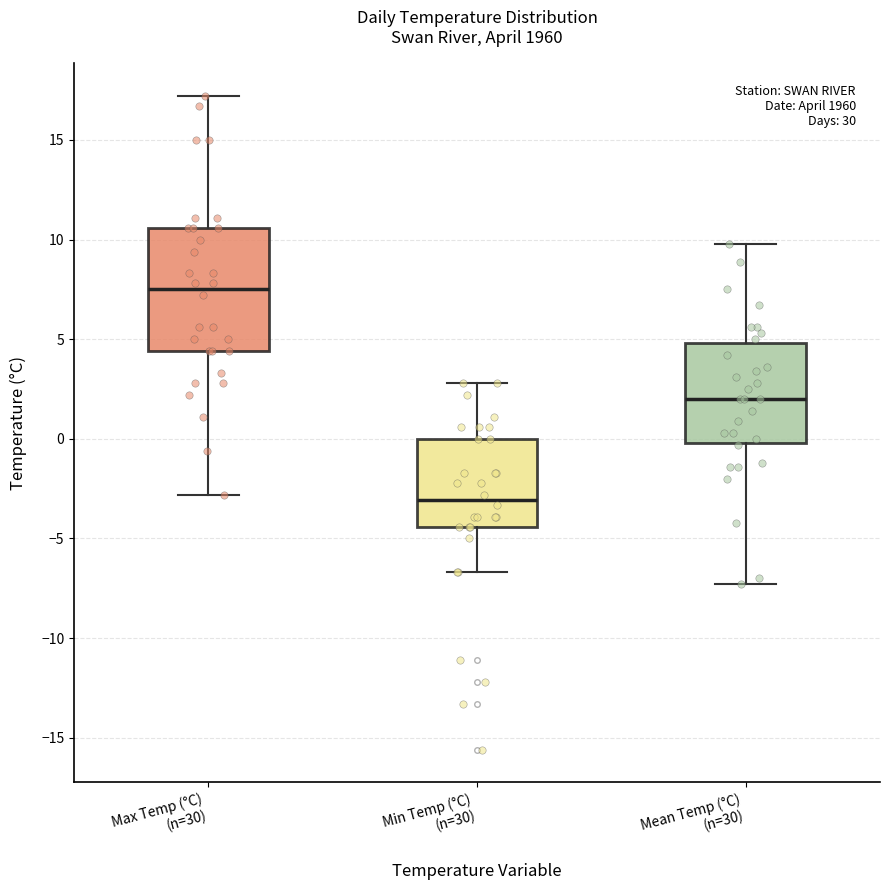

Where does the upper whisker of the box for Min Temp (°C) (n=30) end on the y-axis? The values are not printed on the chart, so give them approximately, as read against the axis.

3.0